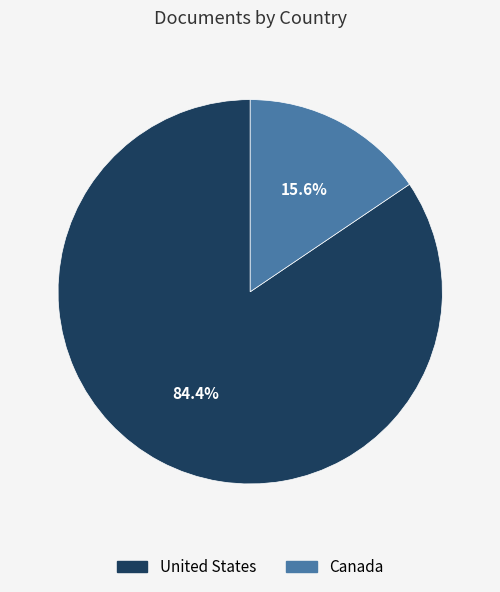

To the nearest percent, what portion does United States represent?

84%